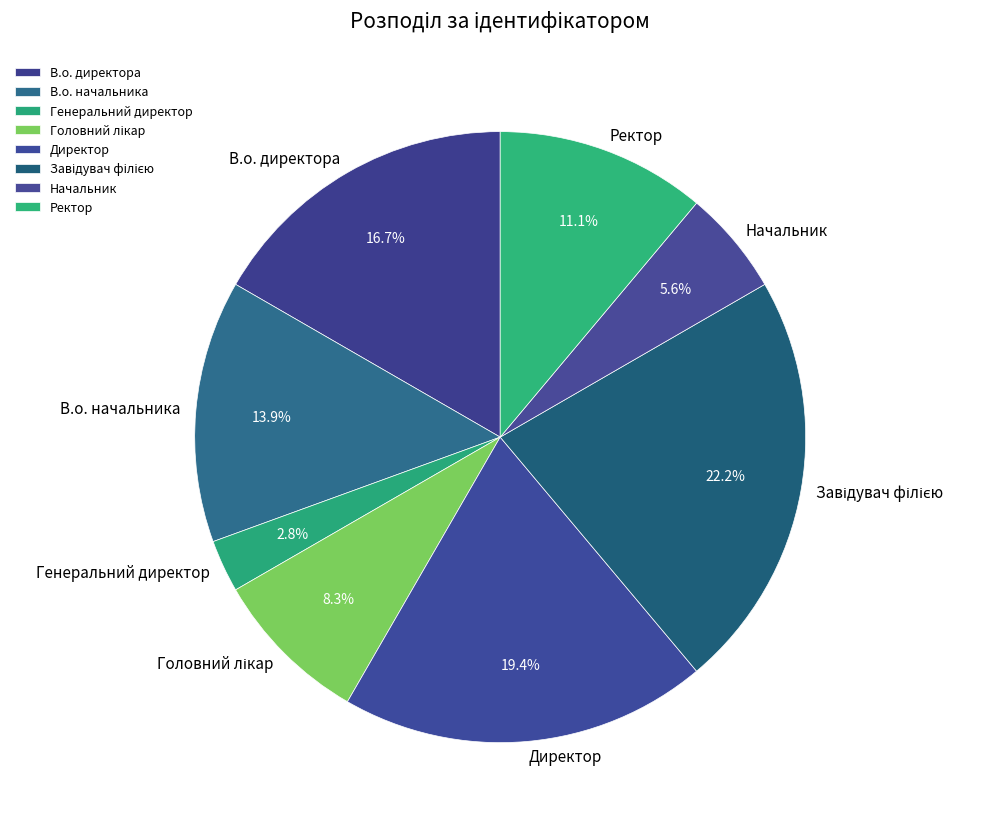

To the nearest percent, what percentage of the pie is В.о. начальника?

14%